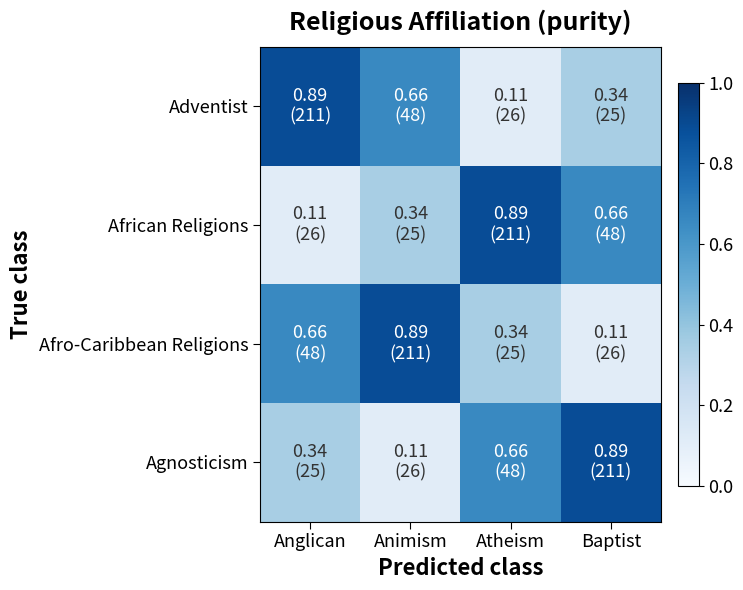

Which series has the widest spread of values?

Adventist